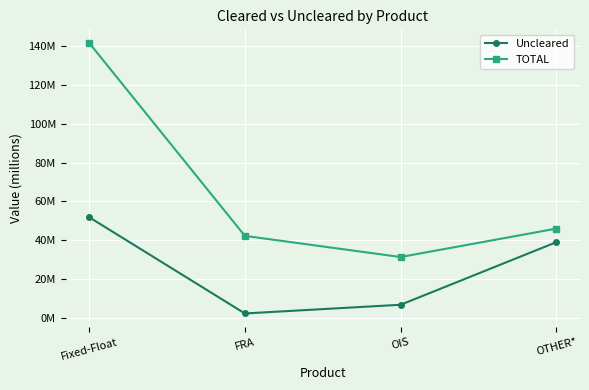

What is the minimum value shown in the chart?

2324034